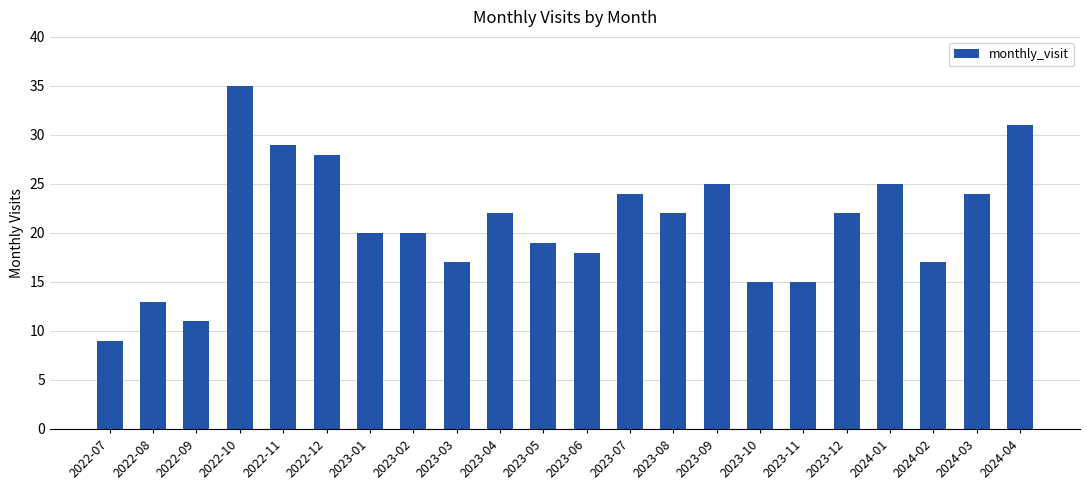

What is the sum of the values at 2023-03 and 2023-09?

42